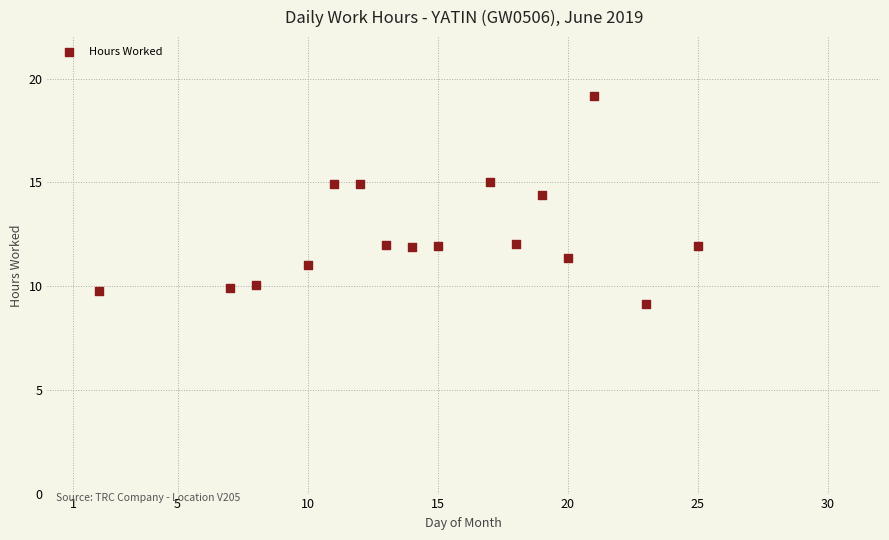

What Y value in the scatter plot is closest to 14?

14.4